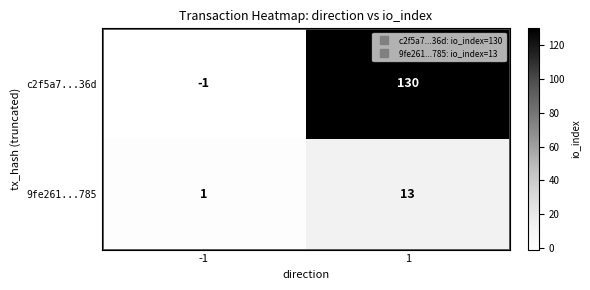

What is the sum of all c2f5a7...36d values?

129